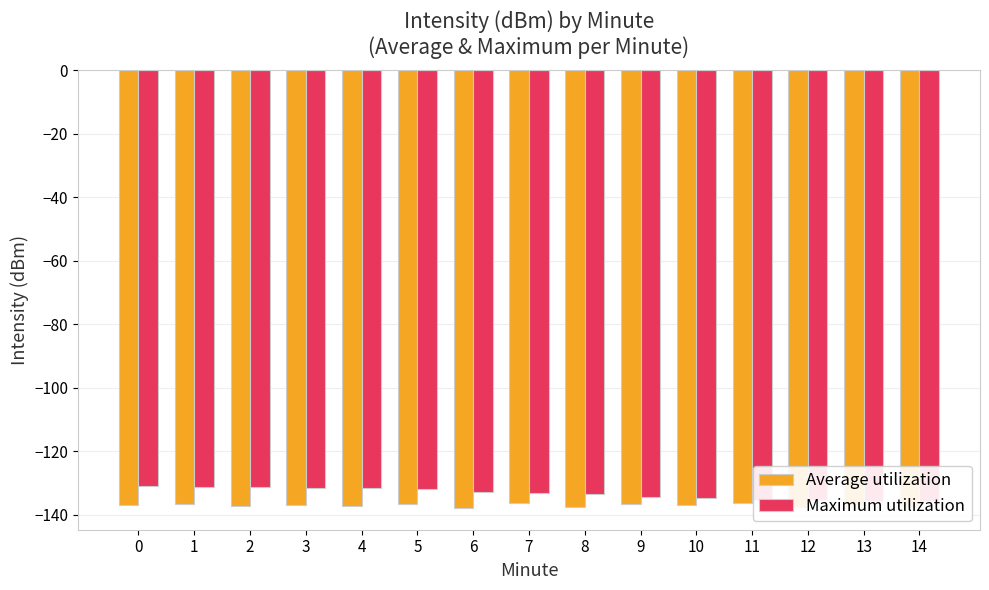

What is the difference between the maximum and minimum values in the Maximum utilization series?

4.9